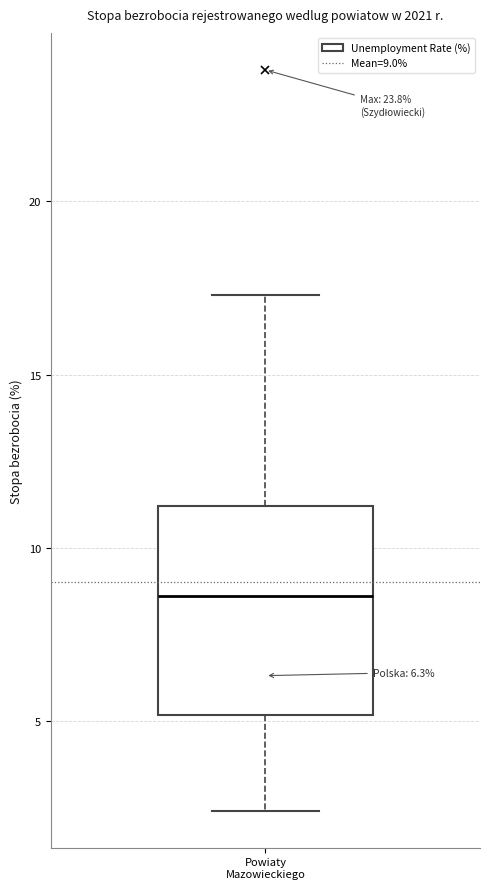

Where does the median line of the box for Powiaty Mazowieckiego sit on the y-axis? The values are not printed on the chart, so give them approximately, as read against the axis.

8.5